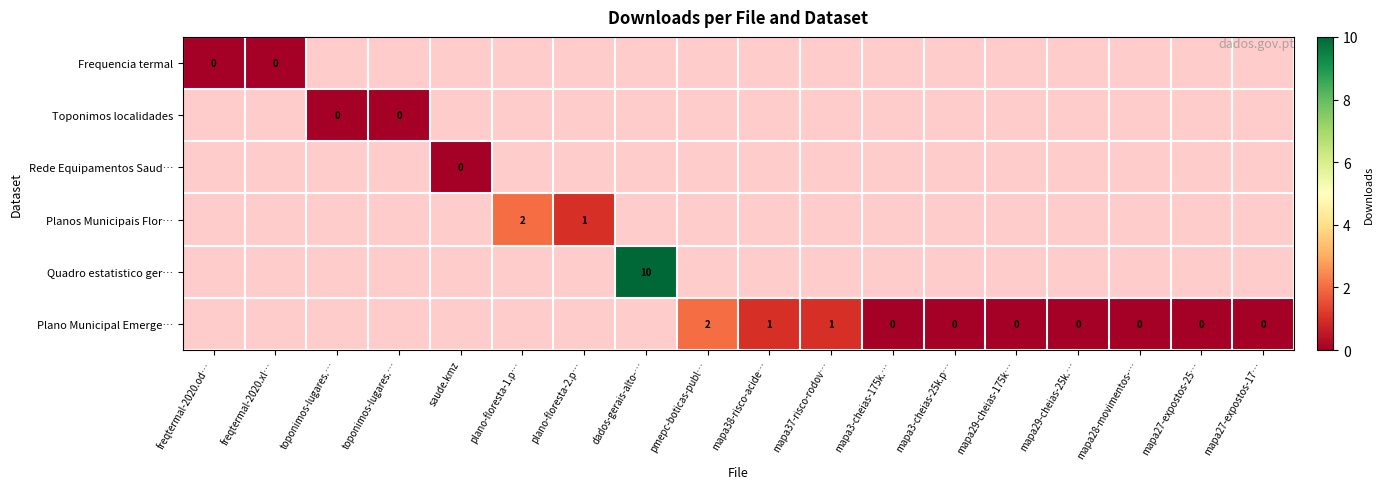

Which category has the lowest value in the Frequencia termal series?

freqtermal-2020.od…